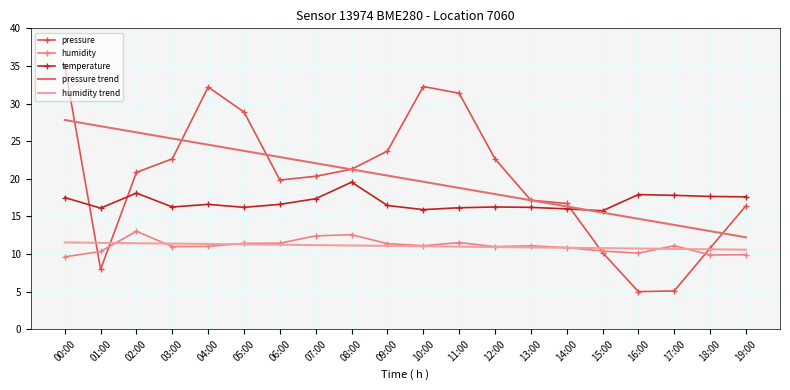

What is the sum of the temperature values at 08:00 and 13:00?

35.8